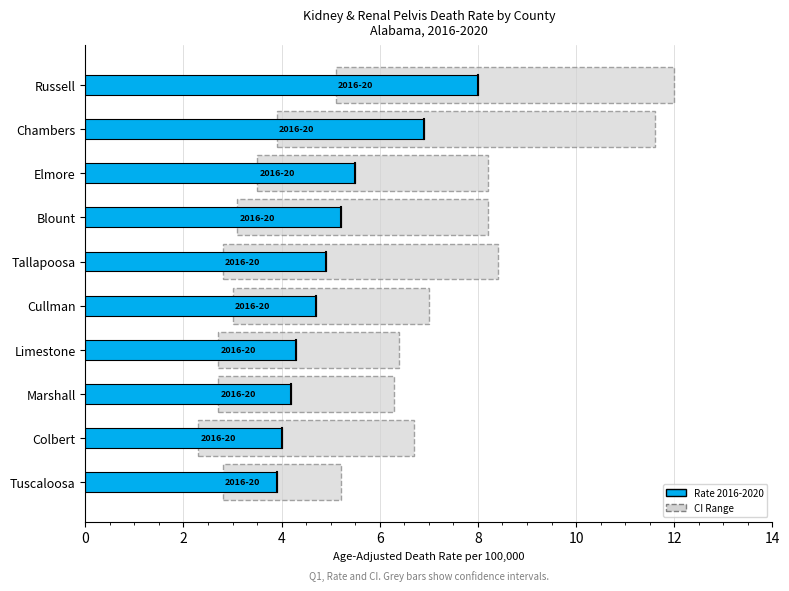

Reading bottom to top, transcribe all the data shown in this chart.

3.9	4.0	4.2	4.3	4.7	4.9	5.2	5.5	6.9	8.0